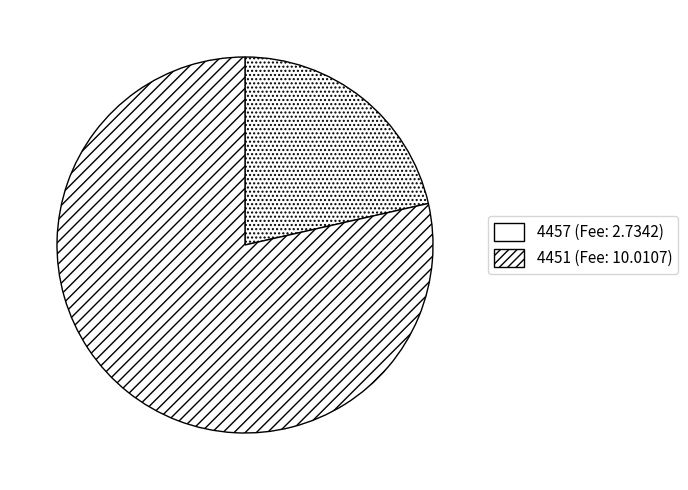

Count the number of slices in the pie.

2